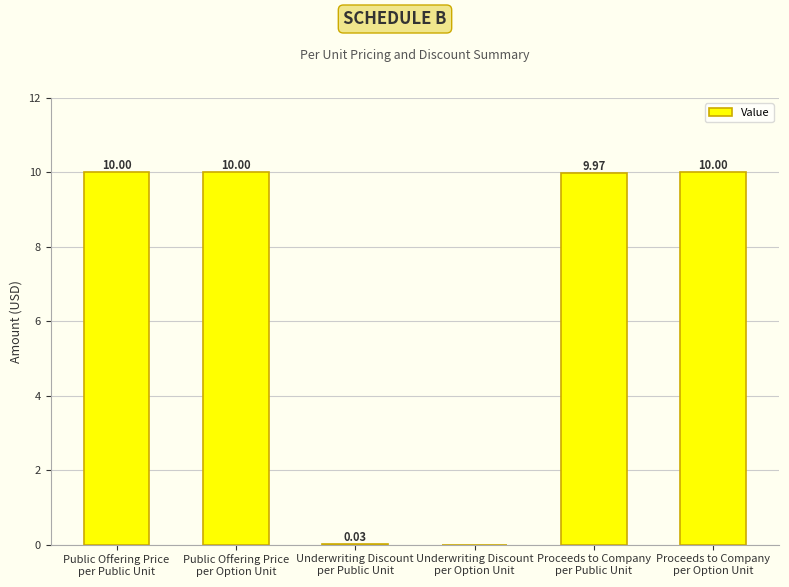

The chart shows a value of 10.0 at Proceeds to Company
per Public Unit. True or false?

True